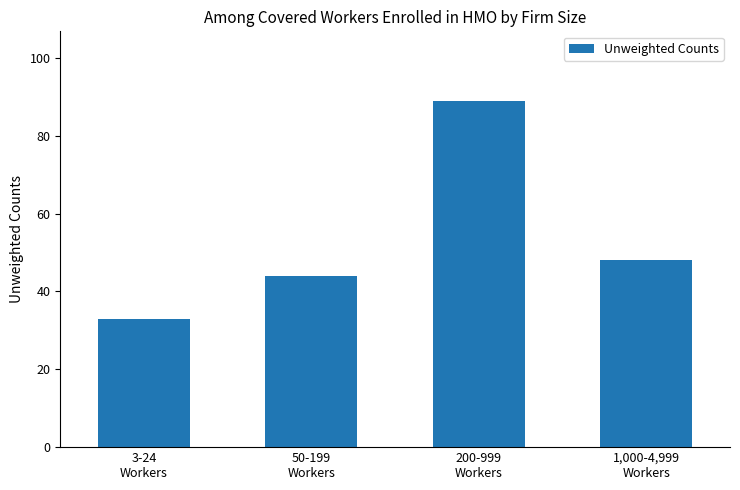

What is the minimum value shown in the chart?

33